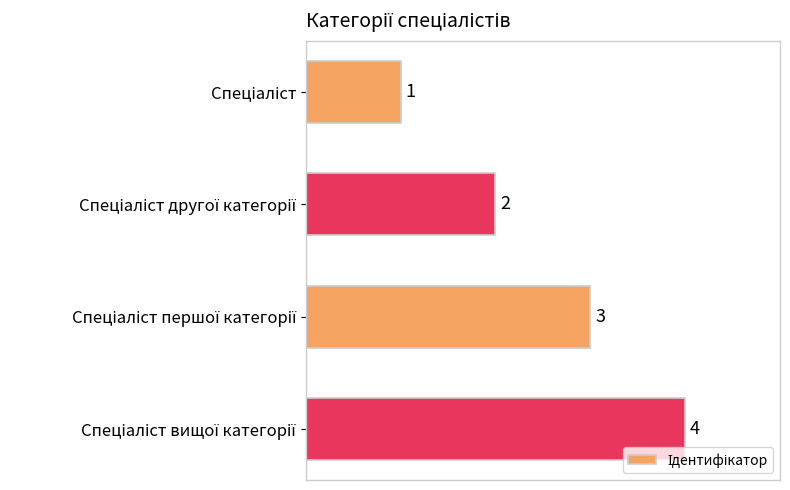

What is the smallest value displayed?

1